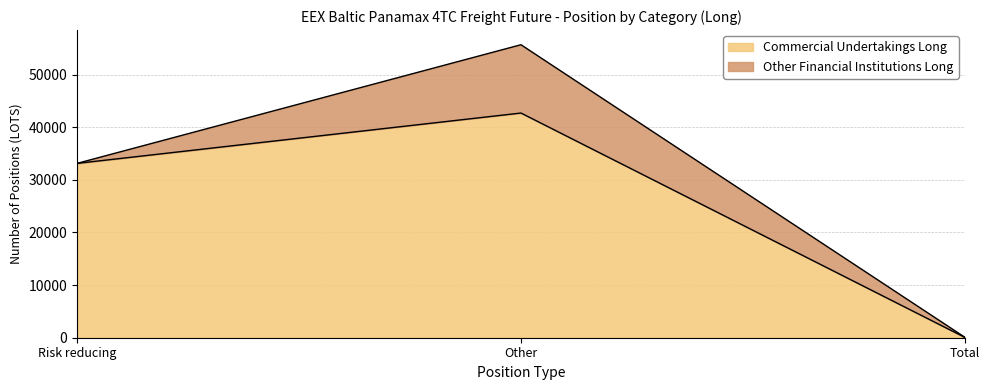

The value at Risk reducing is 9841.0. True or false?

False